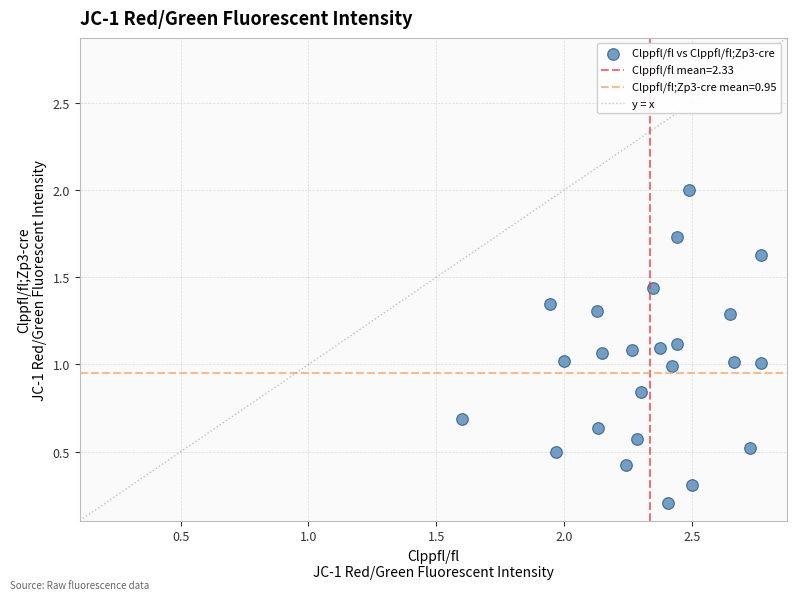

What is the range of Y values (max minus min)?

1.8